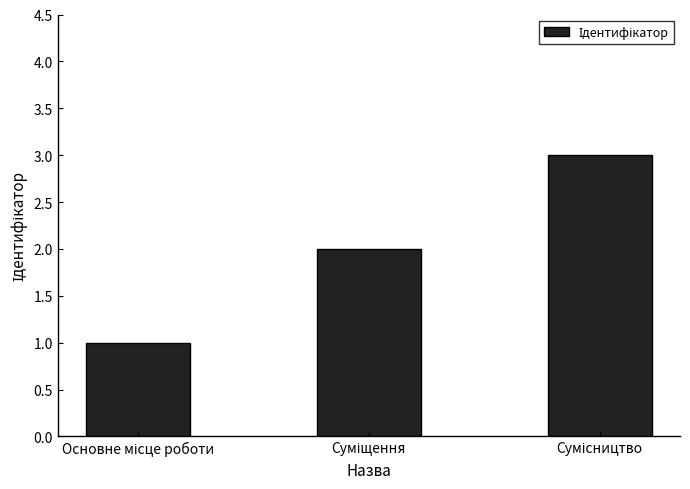

Count the values in the range 1 to 3.

3